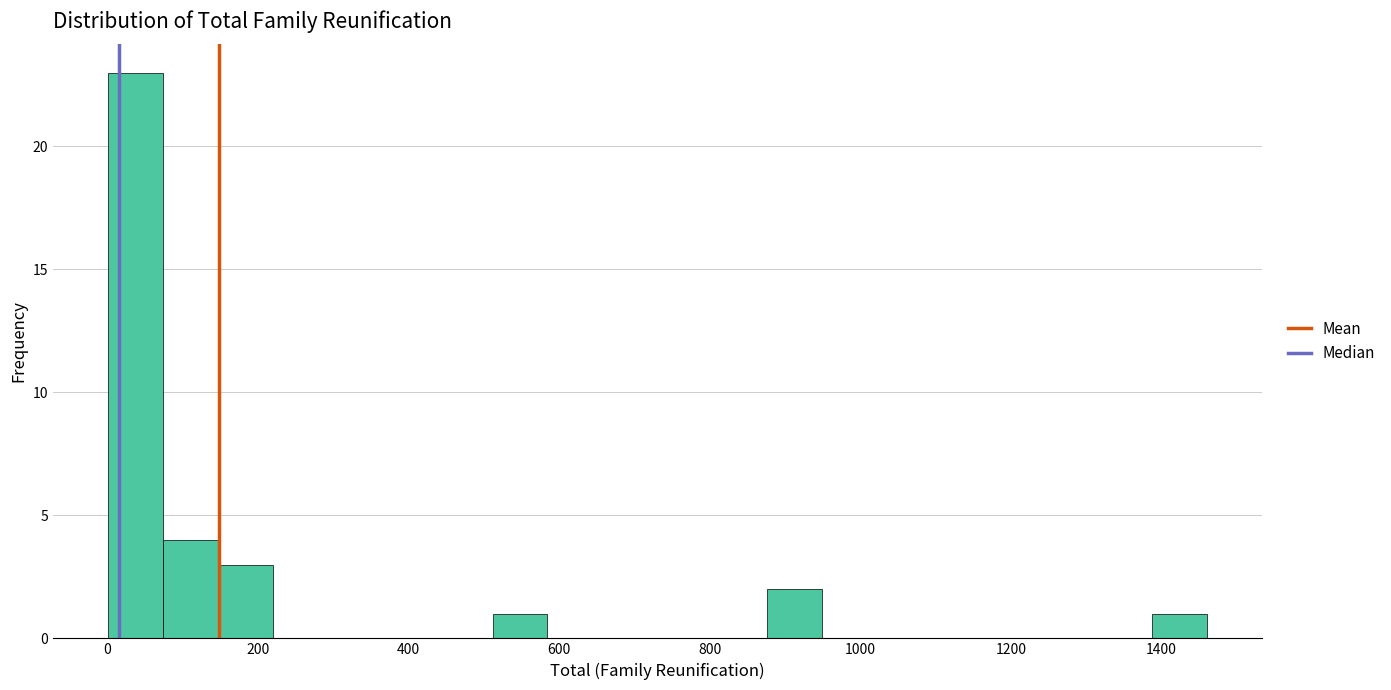

Around what value on the x-axis is the tallest bar? Give the approximate position of its centre, as read against the axis.

40